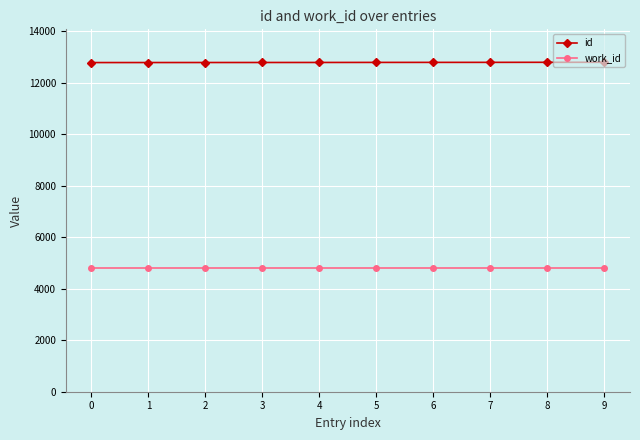

Count the number of data series in this chart.

2